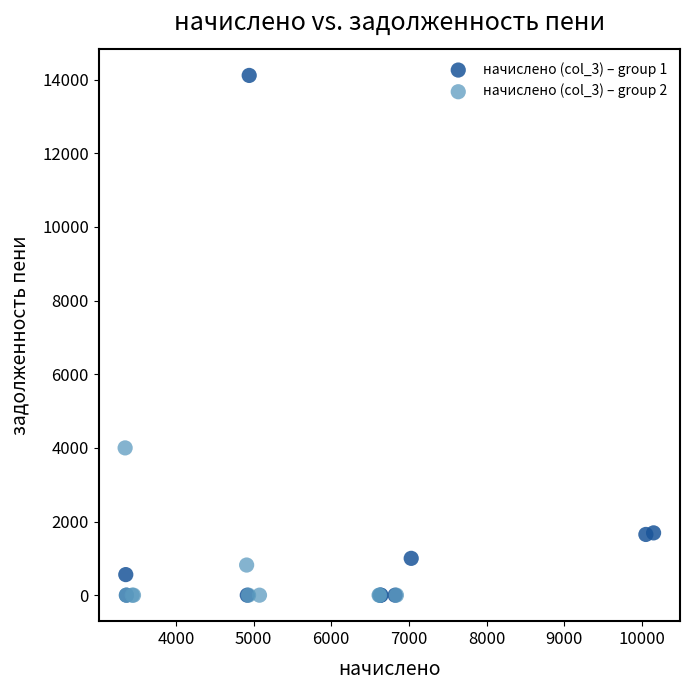

What are all the series names shown in the legend?

начислено (col_3) – group 1, начислено (col_3) – group 2